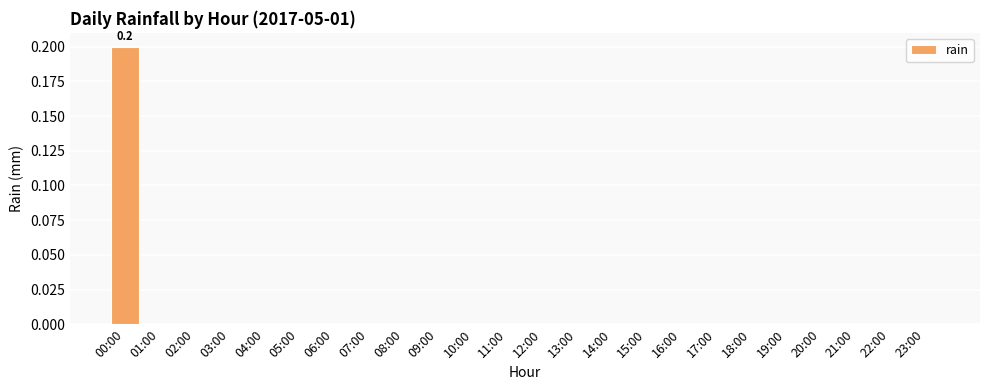

True or false: the data shows 0.0 at 14:00.

True